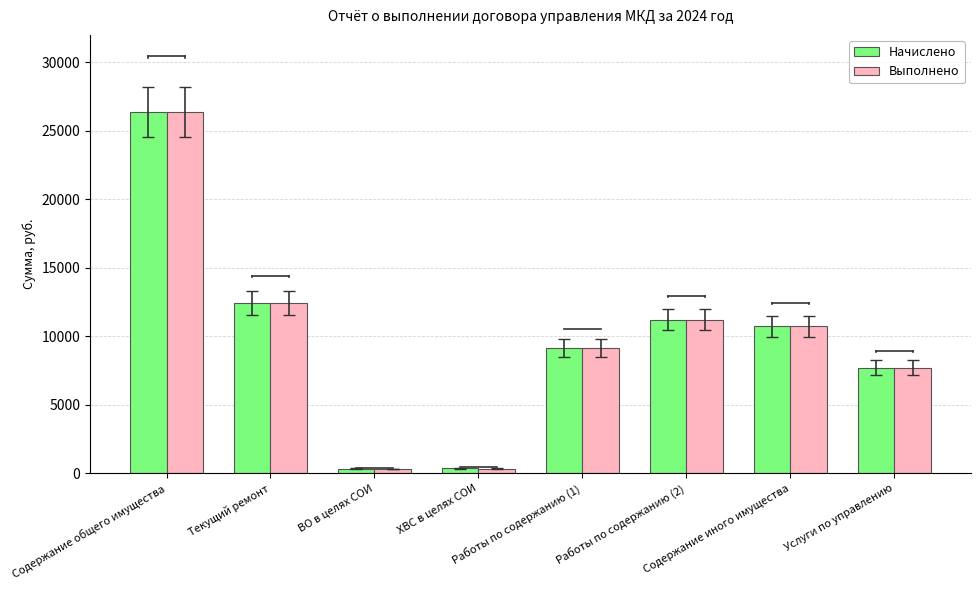

The Выполнено series shows 12432.2 at Текущий ремонт. True or false?

True